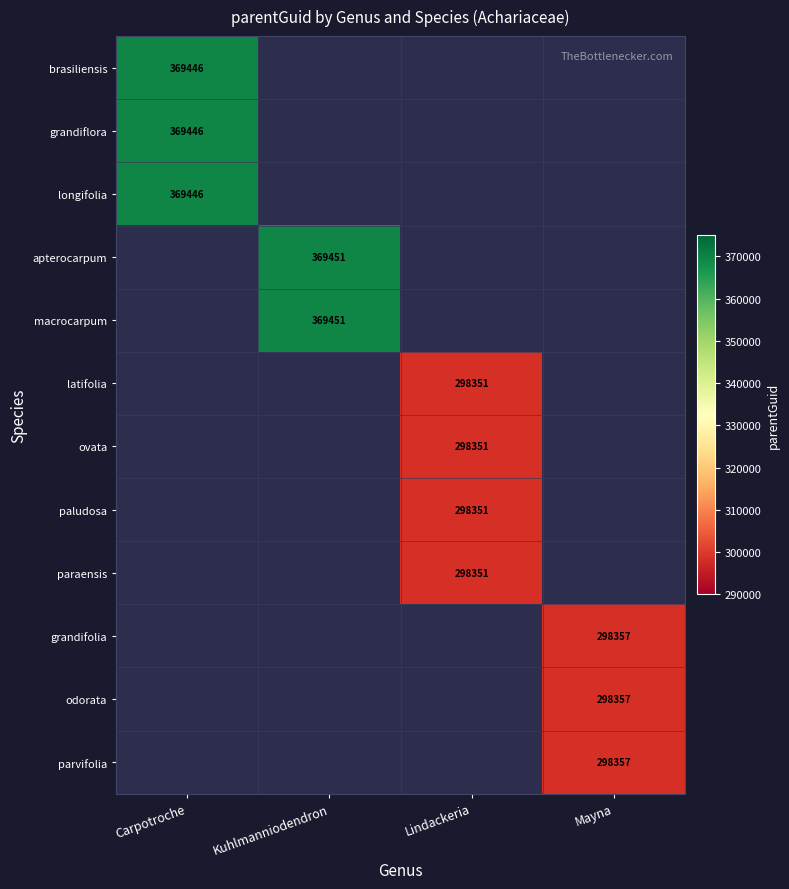

The value of grandiflora at Carpotroche is 160673. True or false?

False